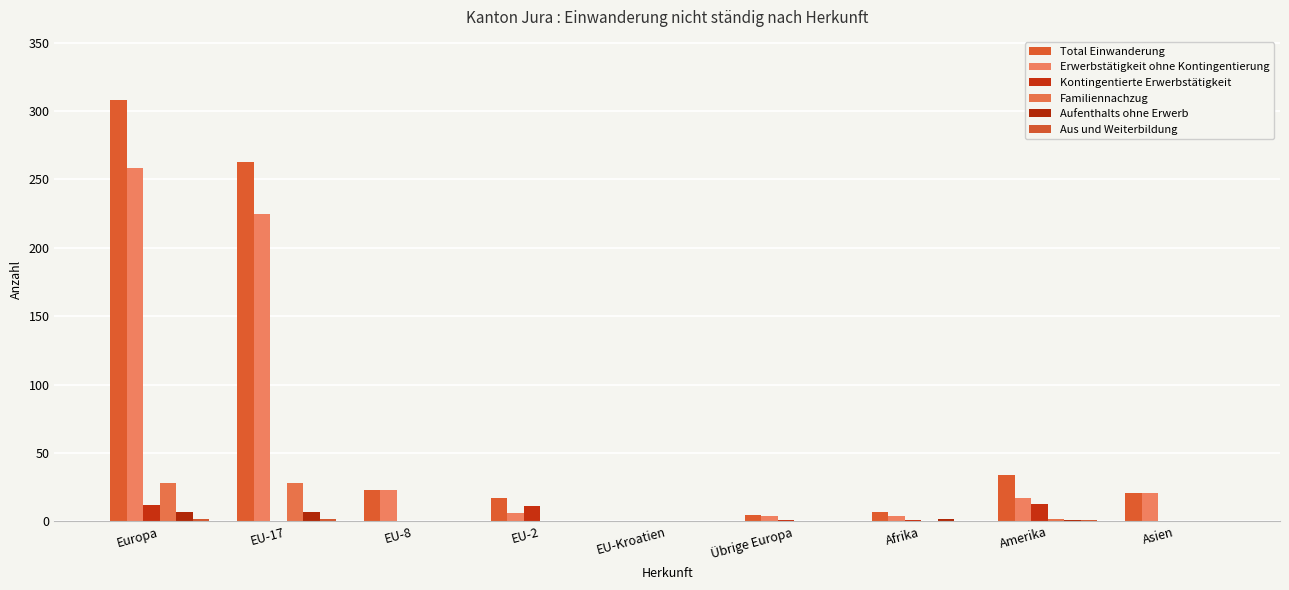

Reading left to right, extract all data points from this chart.

Total Einwanderung: Europa=308	EU-17=263	EU-8=23	EU-2=17	EU-Kroatien=0	Übrige Europa=5	Afrika=7	Amerika=34	Asien=21
Erwerbstätigkeit ohne Kontingentierung: Europa=258	EU-17=225	EU-8=23	EU-2=6	EU-Kroatien=0	Übrige Europa=4	Afrika=4	Amerika=17	Asien=21
Kontingentierte Erwerbstätigkeit: Europa=12	EU-17=0	EU-8=0	EU-2=11	EU-Kroatien=0	Übrige Europa=1	Afrika=1	Amerika=13	Asien=0
Familiennachzug: Europa=28	EU-17=28	EU-8=0	EU-2=0	EU-Kroatien=0	Übrige Europa=0	Afrika=0	Amerika=2	Asien=0
Aufenthalts ohne Erwerb: Europa=7	EU-17=7	EU-8=0	EU-2=0	EU-Kroatien=0	Übrige Europa=0	Afrika=2	Amerika=1	Asien=0
Aus und Weiterbildung: Europa=2	EU-17=2	EU-8=0	EU-2=0	EU-Kroatien=0	Übrige Europa=0	Afrika=0	Amerika=1	Asien=0